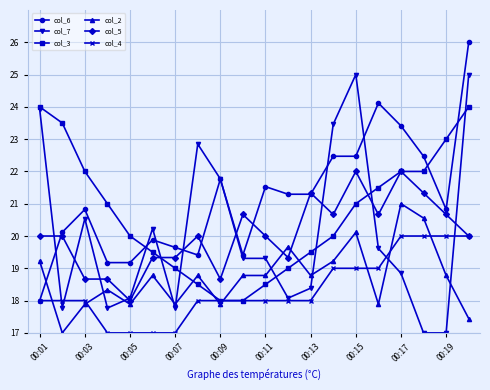

True or false: col_3 has more than 1 interior local peaks.

False